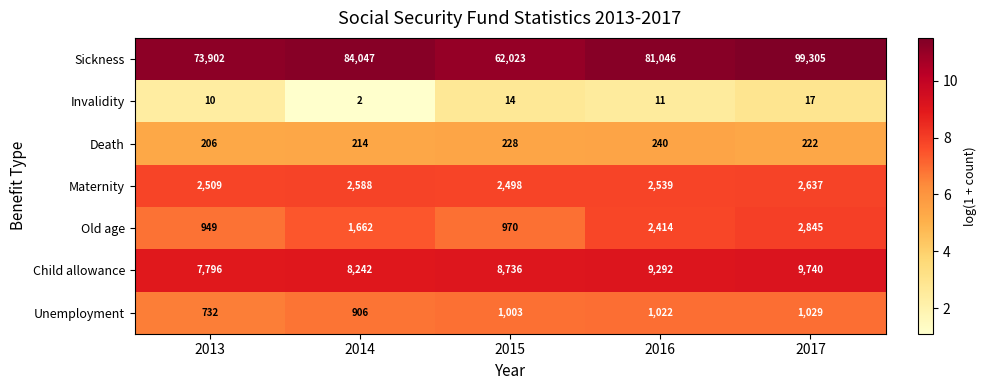

At which label does Invalidity first exceed 11?

2015